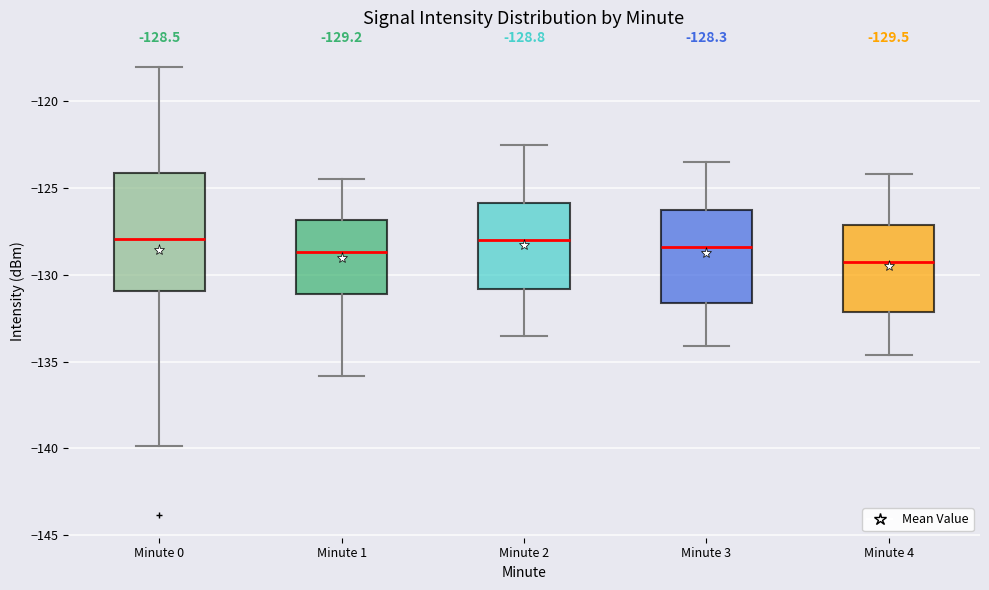

Which box is the tallest, from its lower edge to its upper edge?

Minute 0